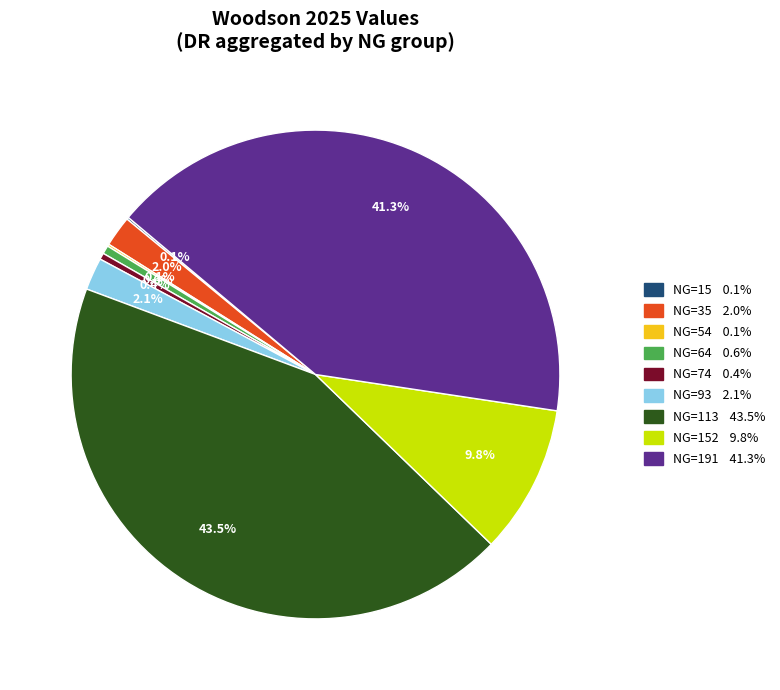

Is there a majority slice in this chart?

No